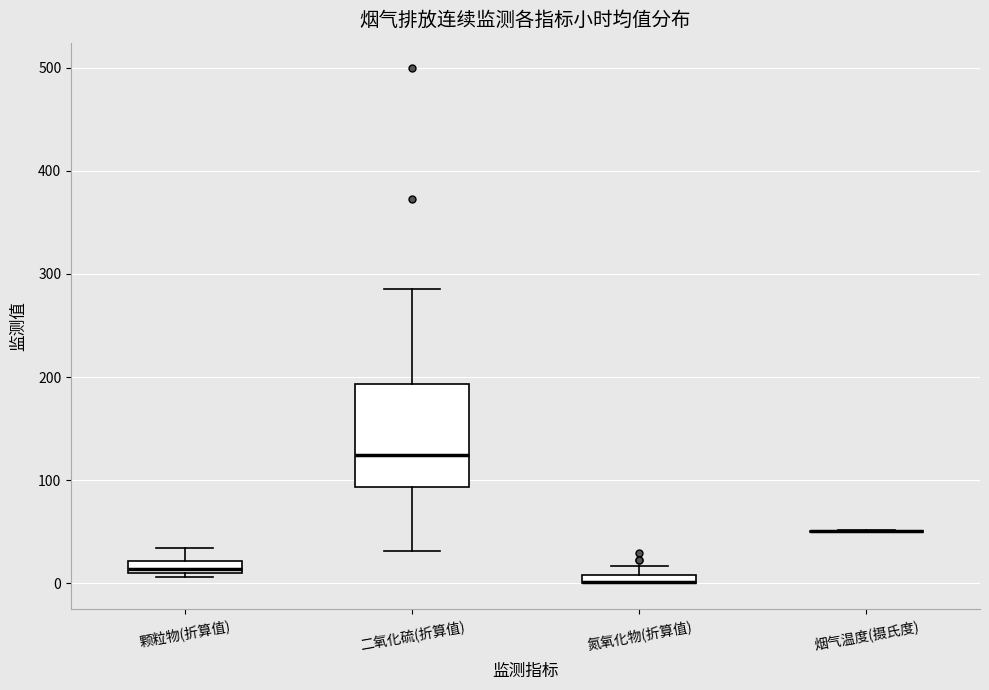

Where is the upper edge of the box for 氮氧化物(折算值) on the y-axis? The values are not printed on the chart, so give them approximately, as read against the axis.

10